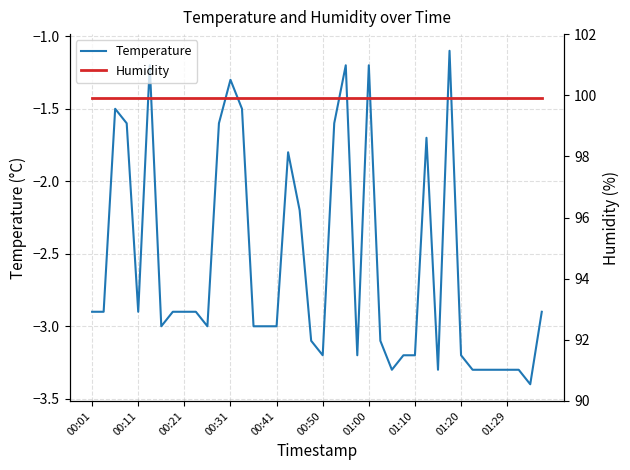

Is it true that Temperature equals -3.3 at 01:29?

True